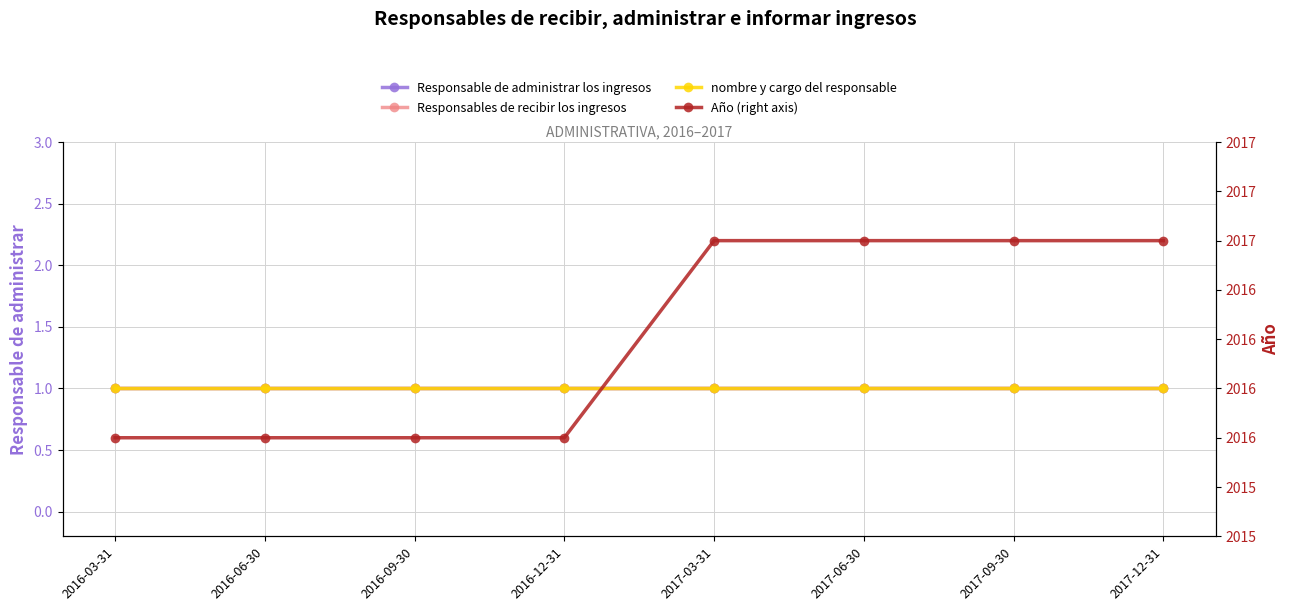

Rank the categories by Responsables de recibir los ingresos value from highest to lowest.

2016-03-31, 2016-06-30, 2016-09-30, 2016-12-31, 2017-03-31, 2017-06-30, 2017-09-30, 2017-12-31